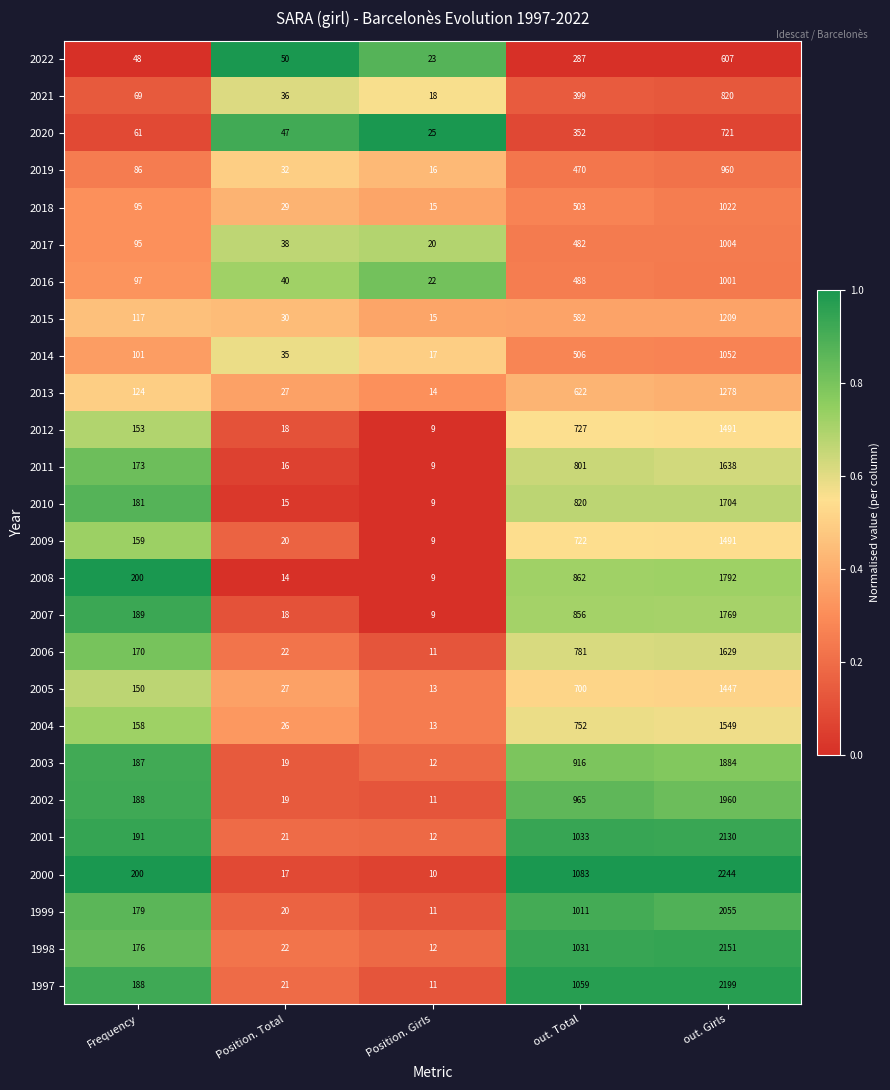

The 2015 series shows 246 at out. Total. True or false?

False